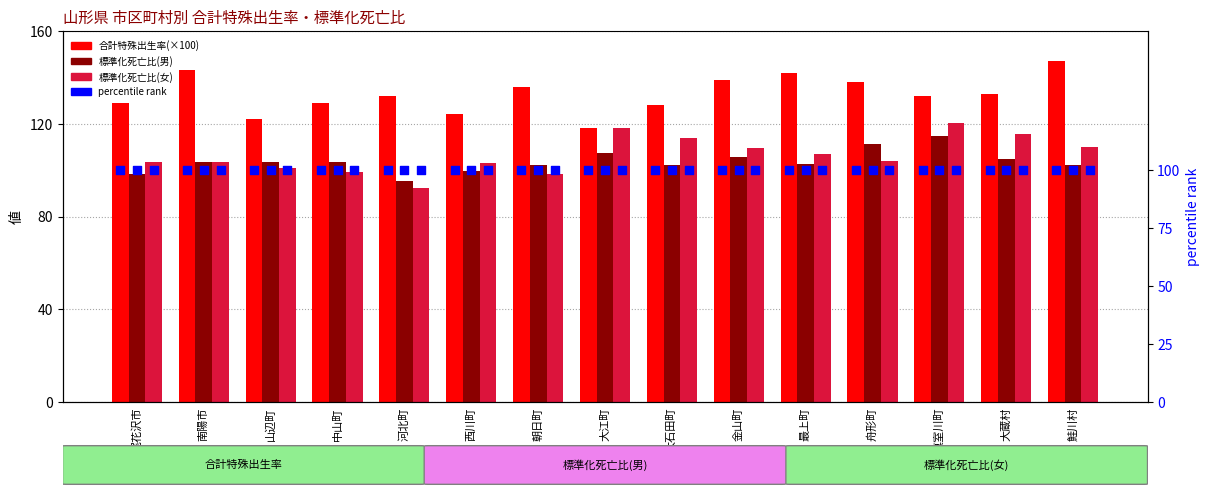

At how many categories does at least one series exceed 138?

4